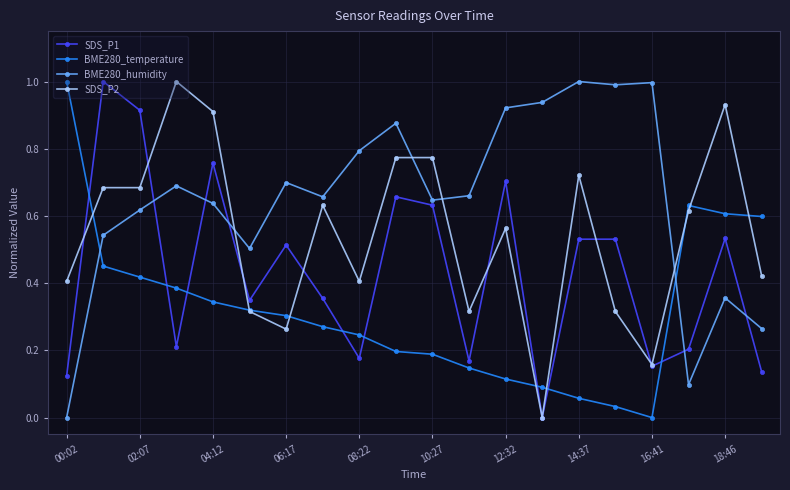

List the series in order of their overall mean, highest first.

BME280_humidity, SDS_P2, SDS_P1, BME280_temperature